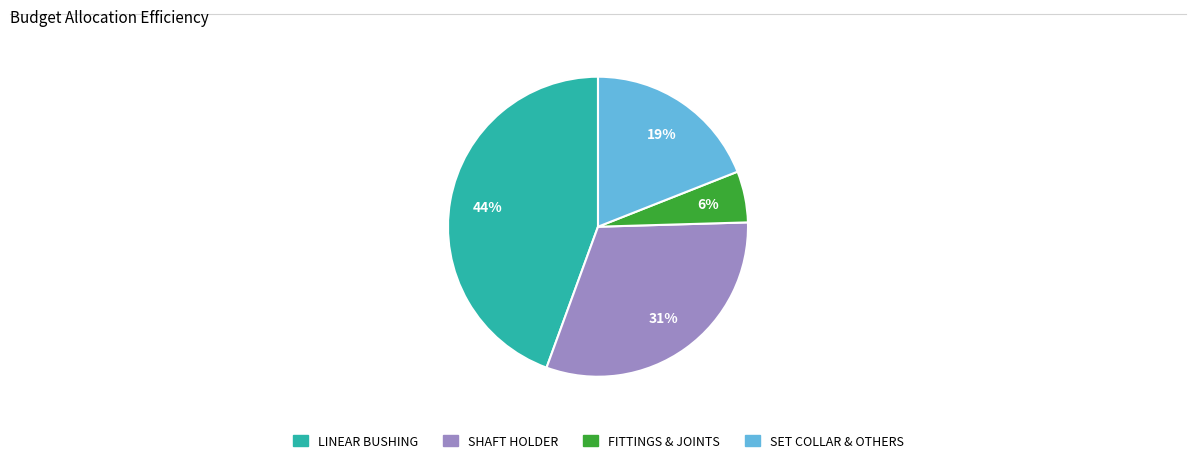

To the nearest percent, what is the average slice percentage?

25%